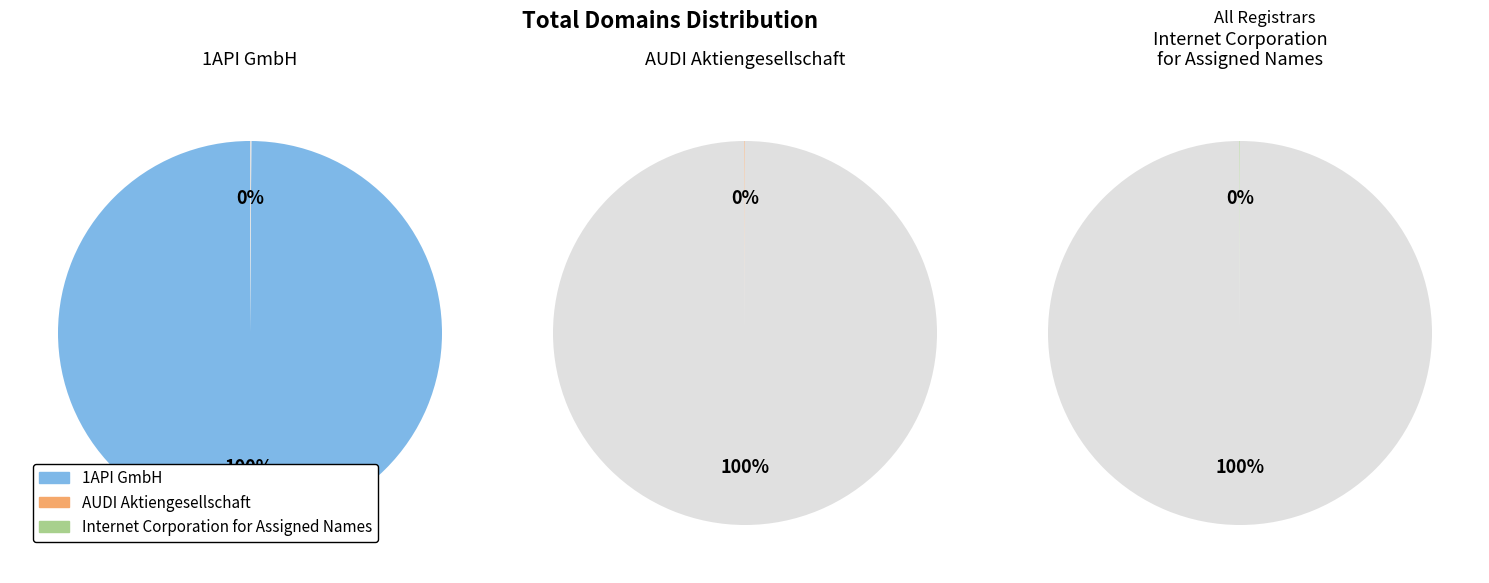

Count the number of slices in the pie.

3